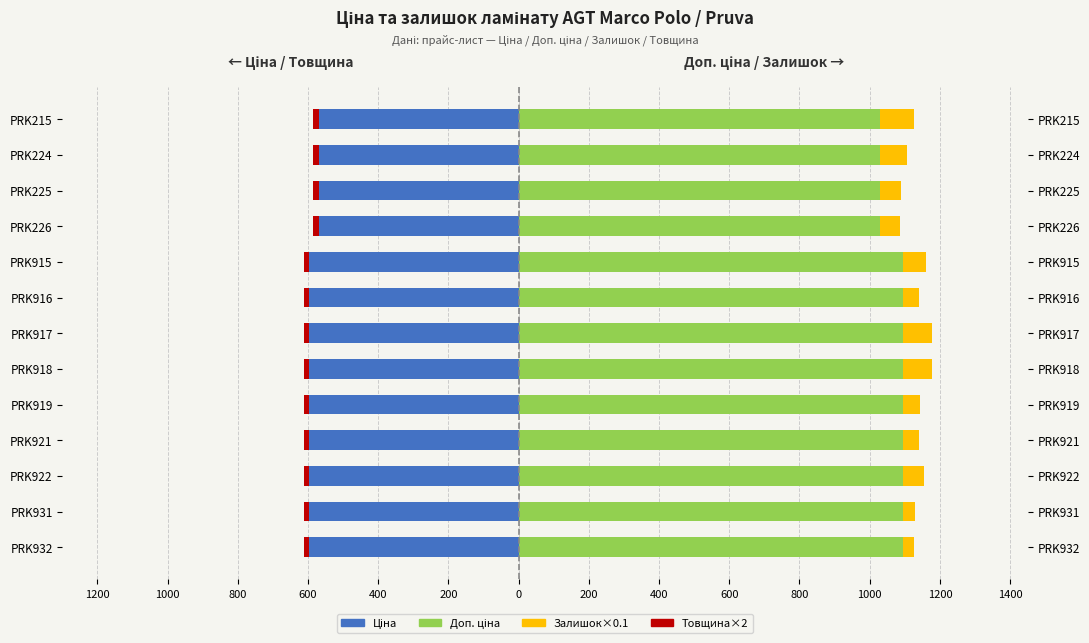

How many values in the Ціна series exceed -596?

4